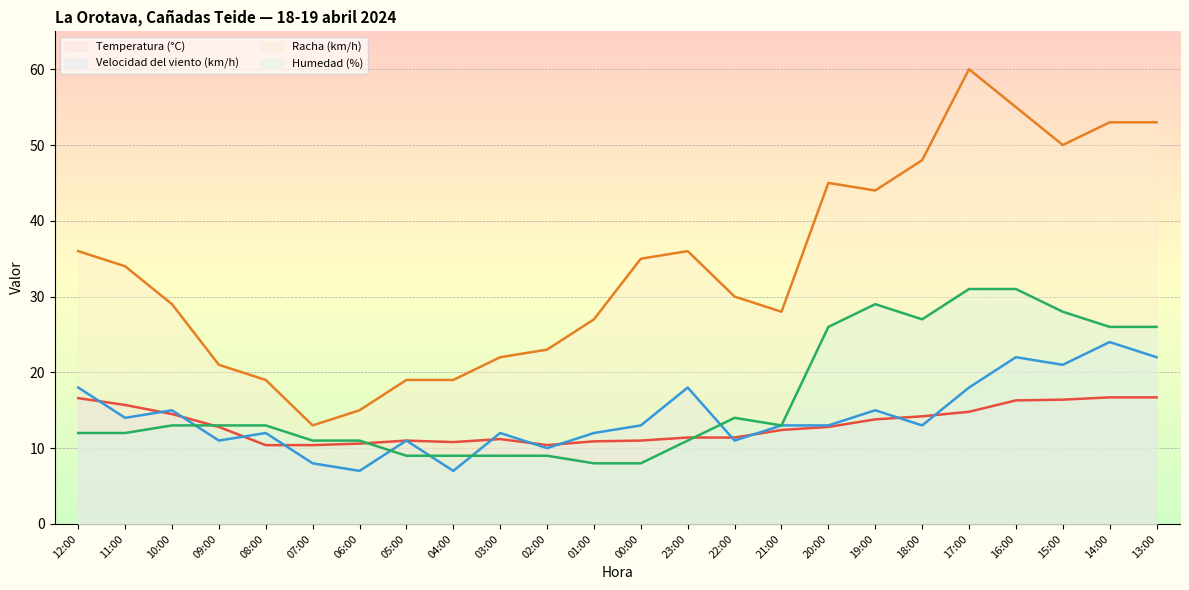

Rank the series at 19:00 from highest to lowest value.

Racha (km/h), Humedad (%), Velocidad del viento (km/h), Temperatura (°C)